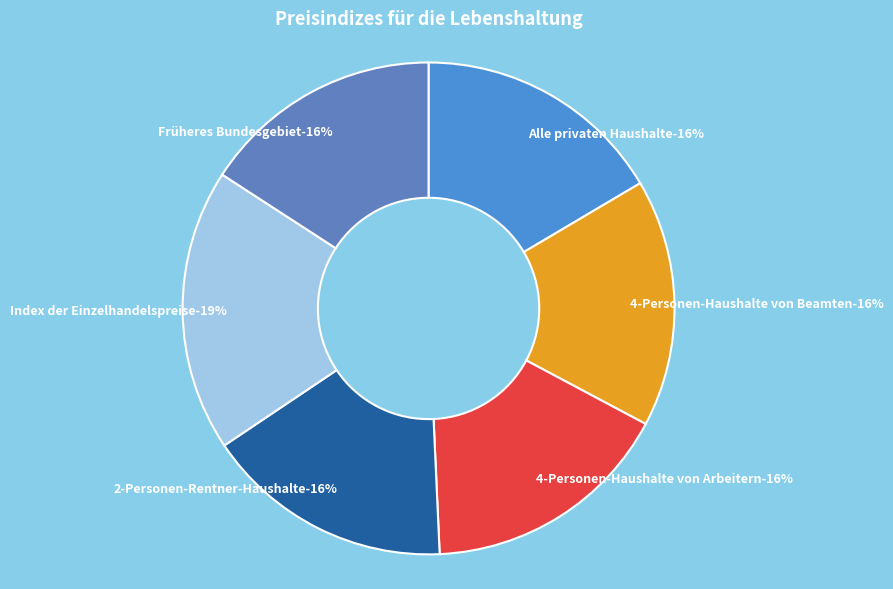

Does Index der Einzelhandelspreise represent more than half of the total?

No